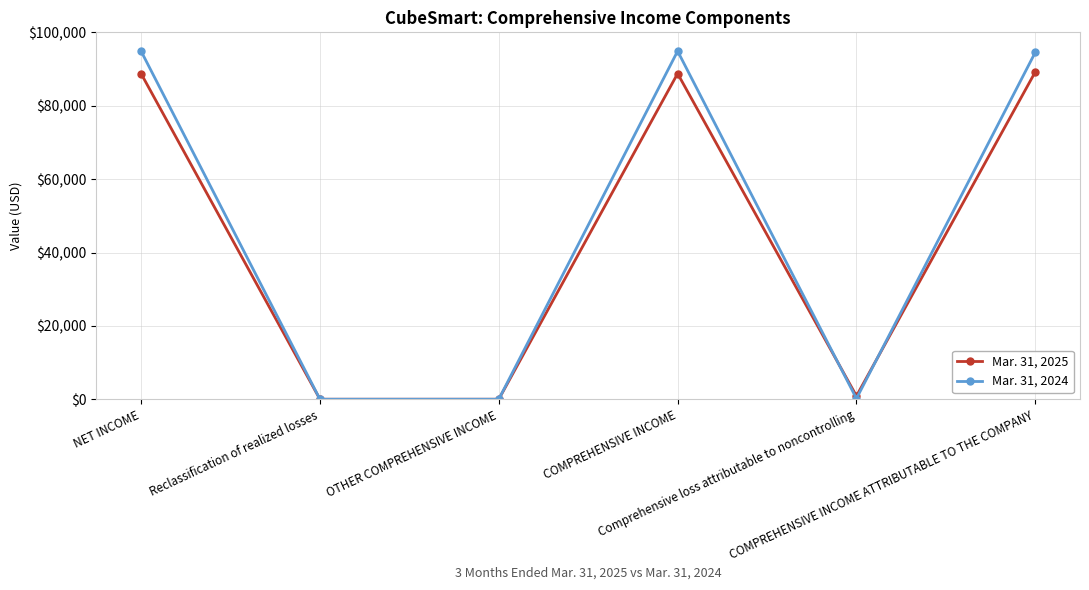

List the series in order of their peak value, highest first.

Mar. 31, 2024, Mar. 31, 2025